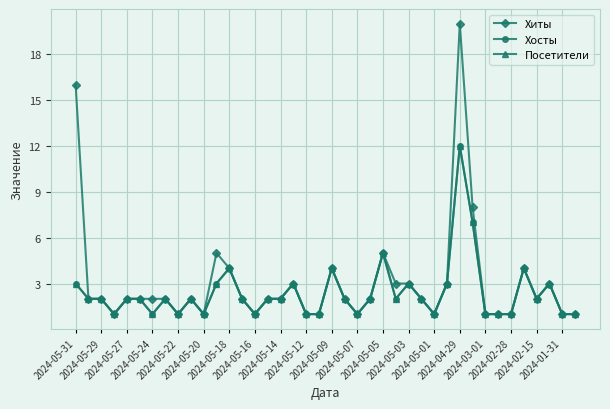

Does the chart have visible grid lines?

Yes